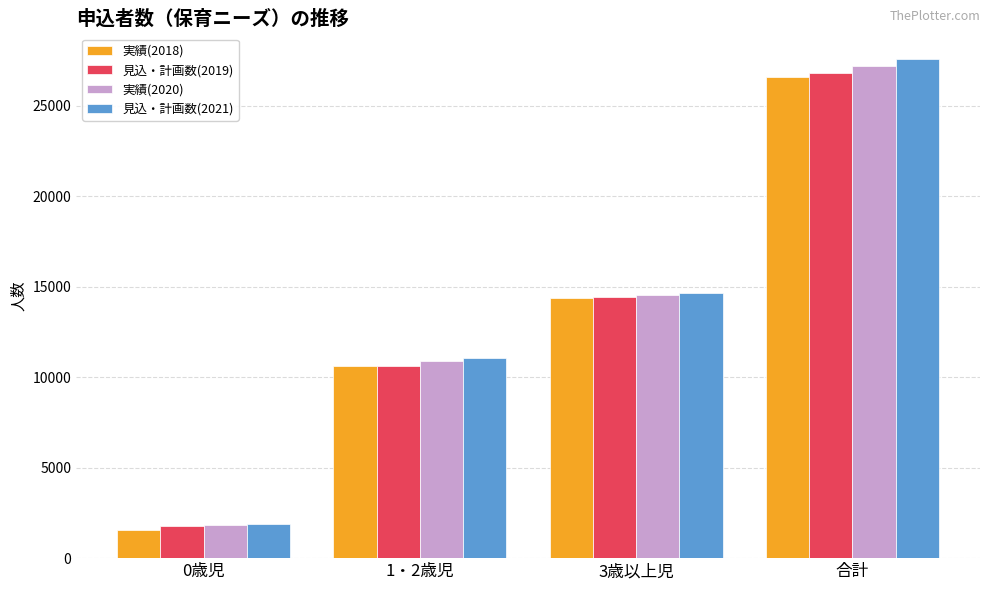

What is the sum of all 見込・計画数(2021) values?

55240